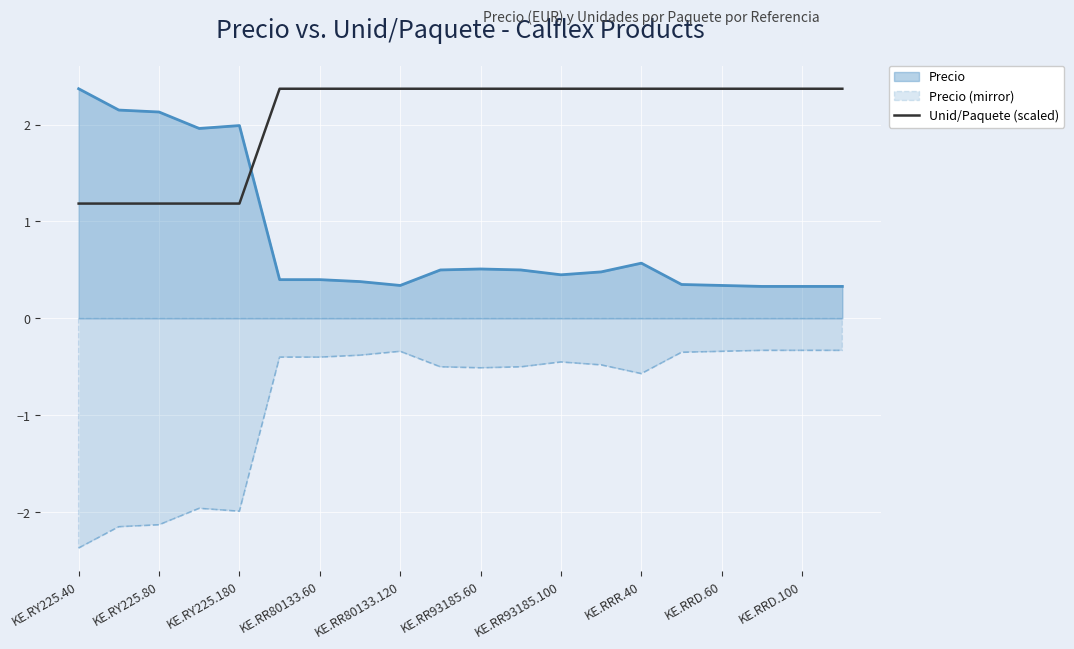

Is it true that Precio (mirror) equals -1.2 at KE.RY225.80?

False